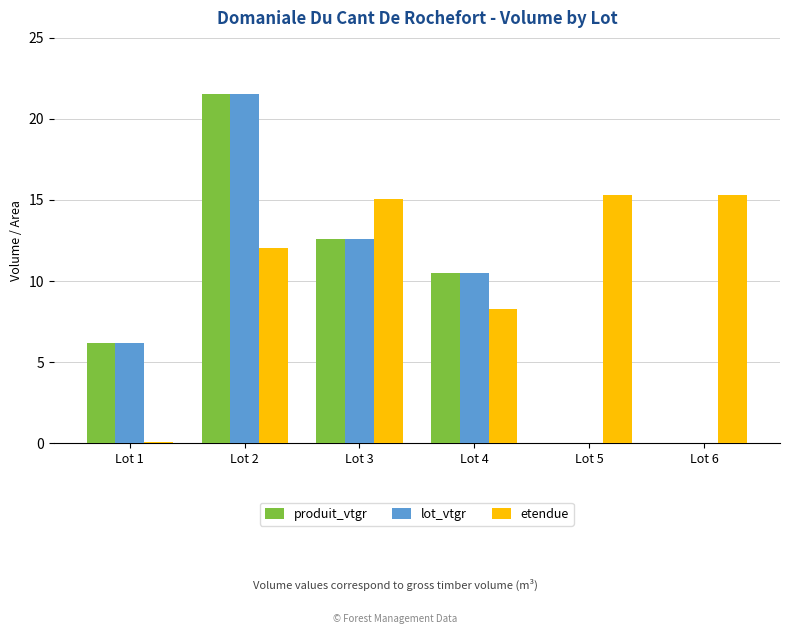

Reading left to right, extract all data points from this chart.

produit_vtgr: 6.1	21.6	12.6	10.5	0.0	0.0
lot_vtgr: 6.1	21.6	12.6	10.5	0.0	0.0
etendue: 0.1	12.1	15.0	8.3	15.3	15.3